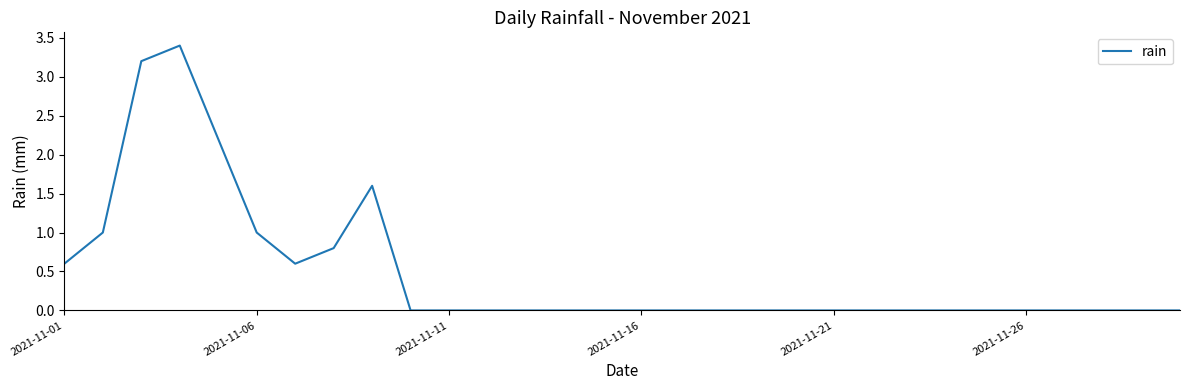

What is the difference between the maximum and minimum values?

3.4